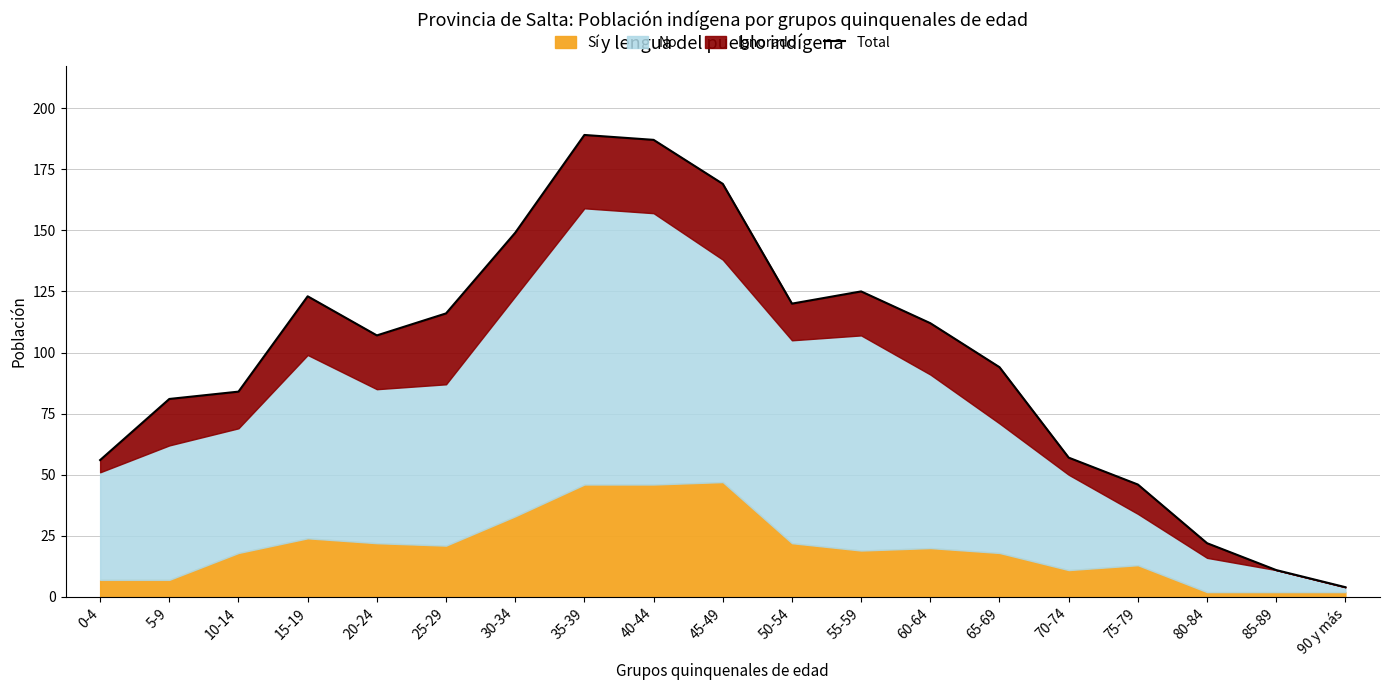

List the labels in order of value, smallest first.

90 y más, 85-89, 80-84, 75-79, 0-4, 70-74, 5-9, 10-14, 65-69, 20-24, 60-64, 25-29, 50-54, 15-19, 55-59, 30-34, 45-49, 40-44, 35-39